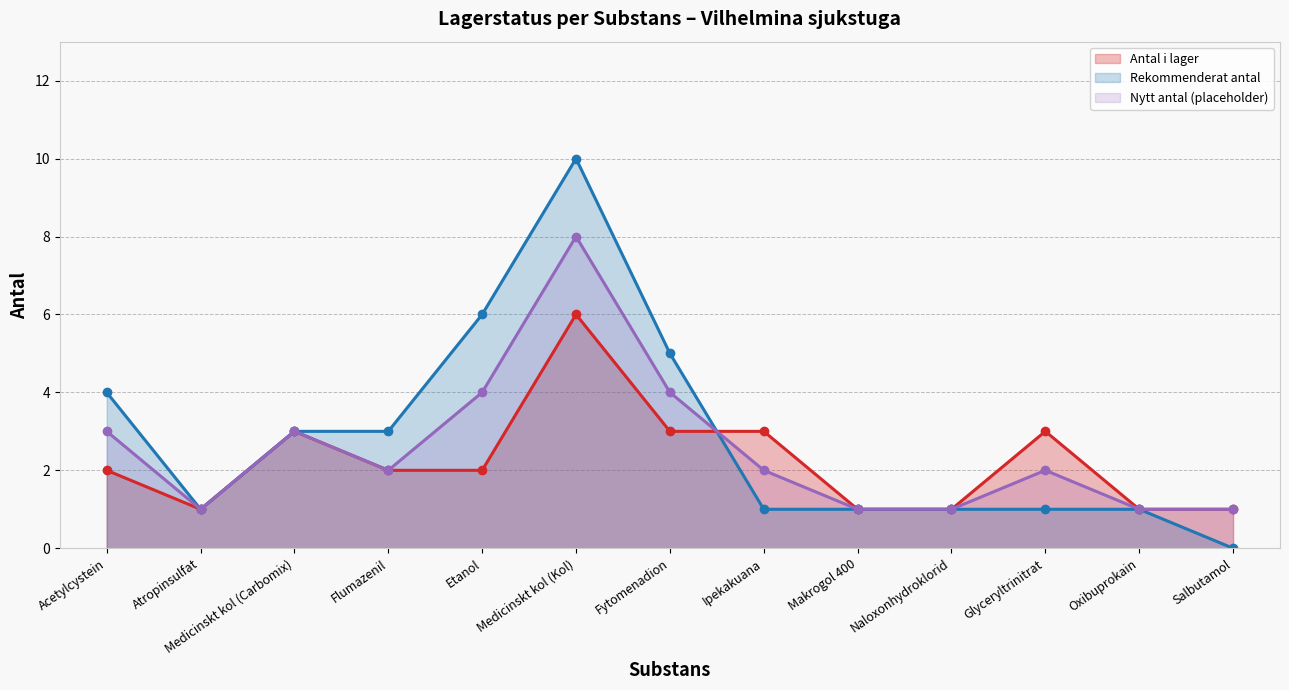

True or false: Rekommenderat antal (line) has a value of 2 at Acetylcystein.

False